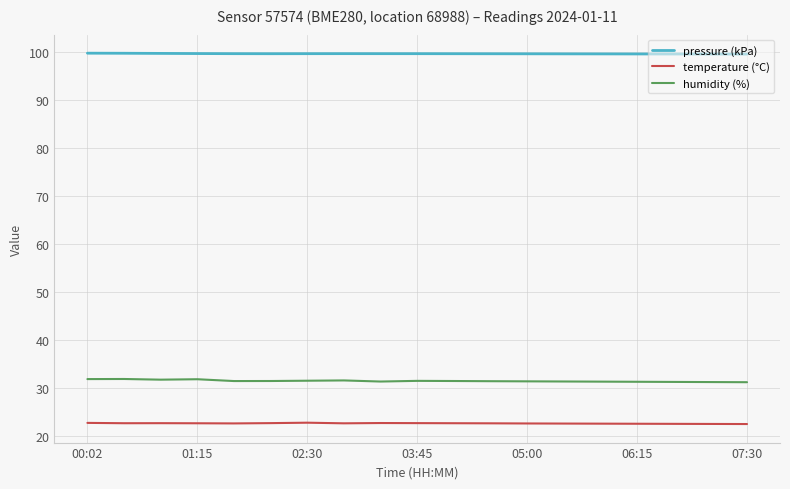

True or false: humidity (%) and pressure (kPa) cross at least once.

False